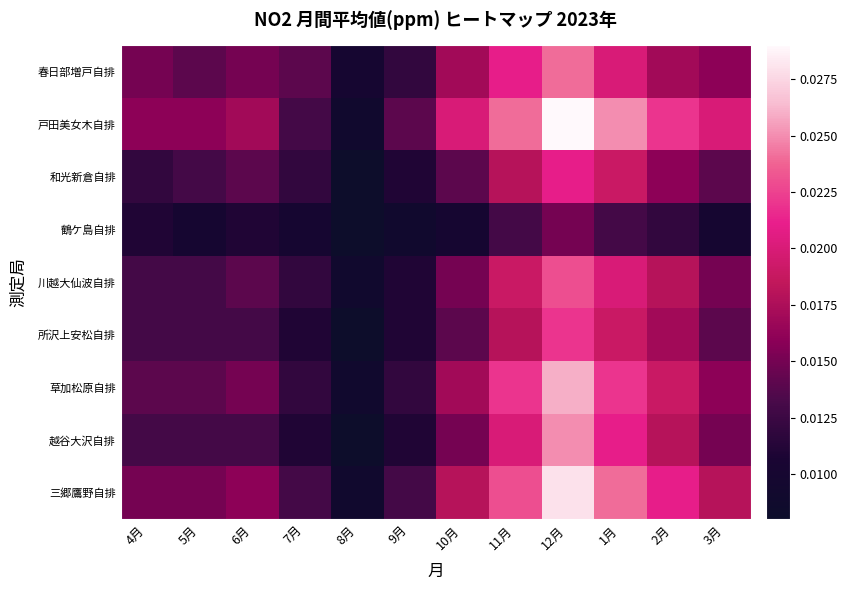

At 6月, list the series in order from smallest to largest.

鶴ケ島自排, 所沢上安松自排, 越谷大沢自排, 和光新倉自排, 川越大仙波自排, 春日部増戸自排, 草加松原自排, 三郷鷹野自排, 戸田美女木自排